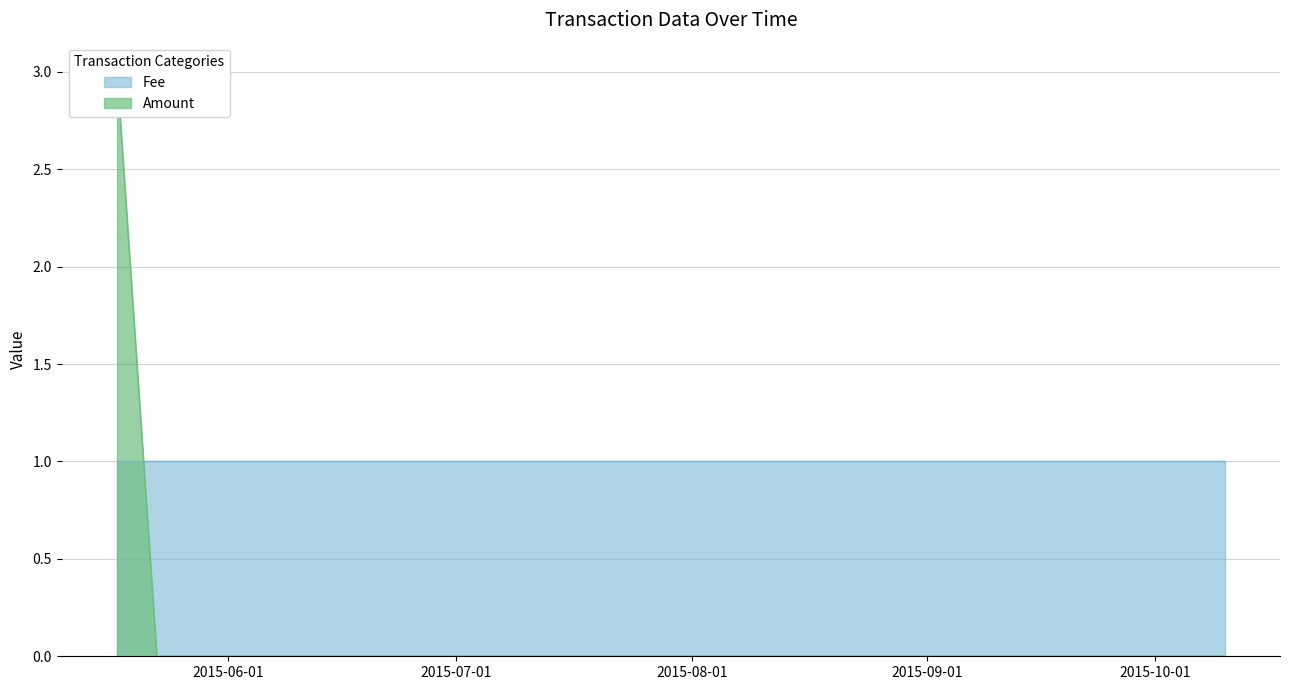

Which series has the largest total across all categories?

Amount